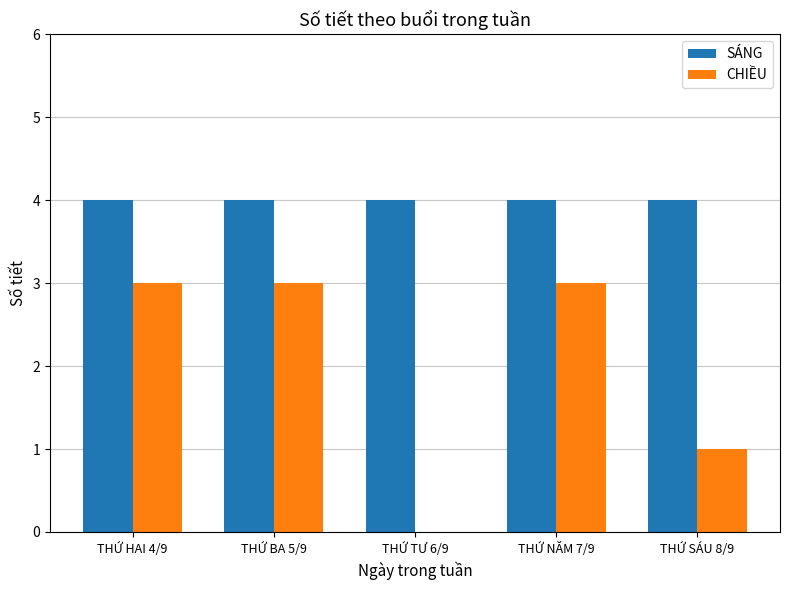

Between THỨ HAI 4/9 and THỨ SÁU 8/9, which series saw the biggest shift?

CHIỀU